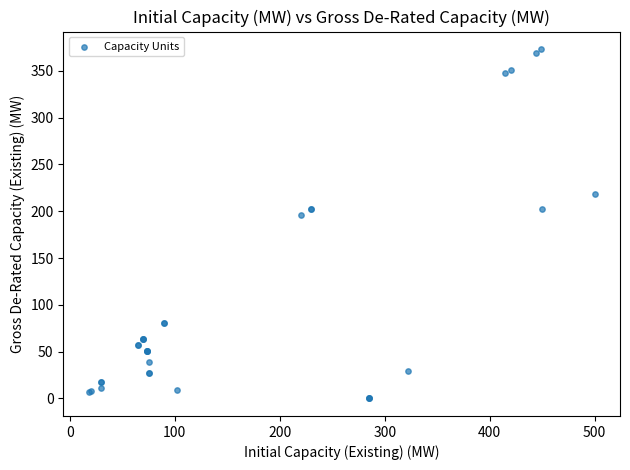

What Y value in the scatter plot is closest to 186?

195.7